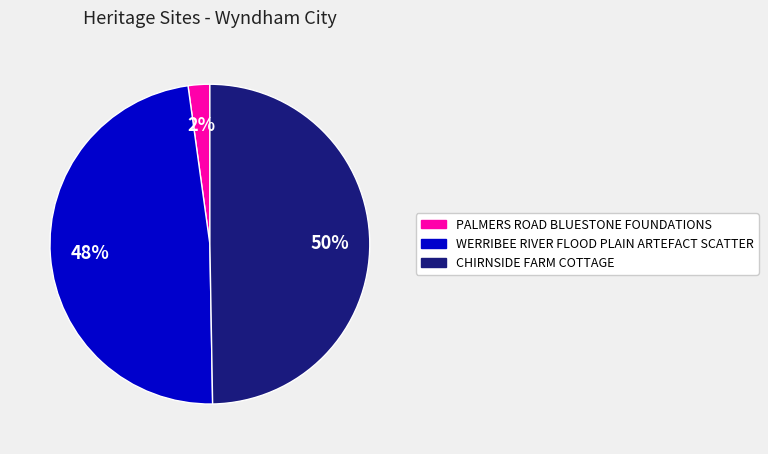

Rank the categories by value from lowest to highest.

PALMERS ROAD BLUESTONE FOUNDATIONS, WERRIBEE RIVER FLOOD PLAIN ARTEFACT SCATTER, CHIRNSIDE FARM COTTAGE